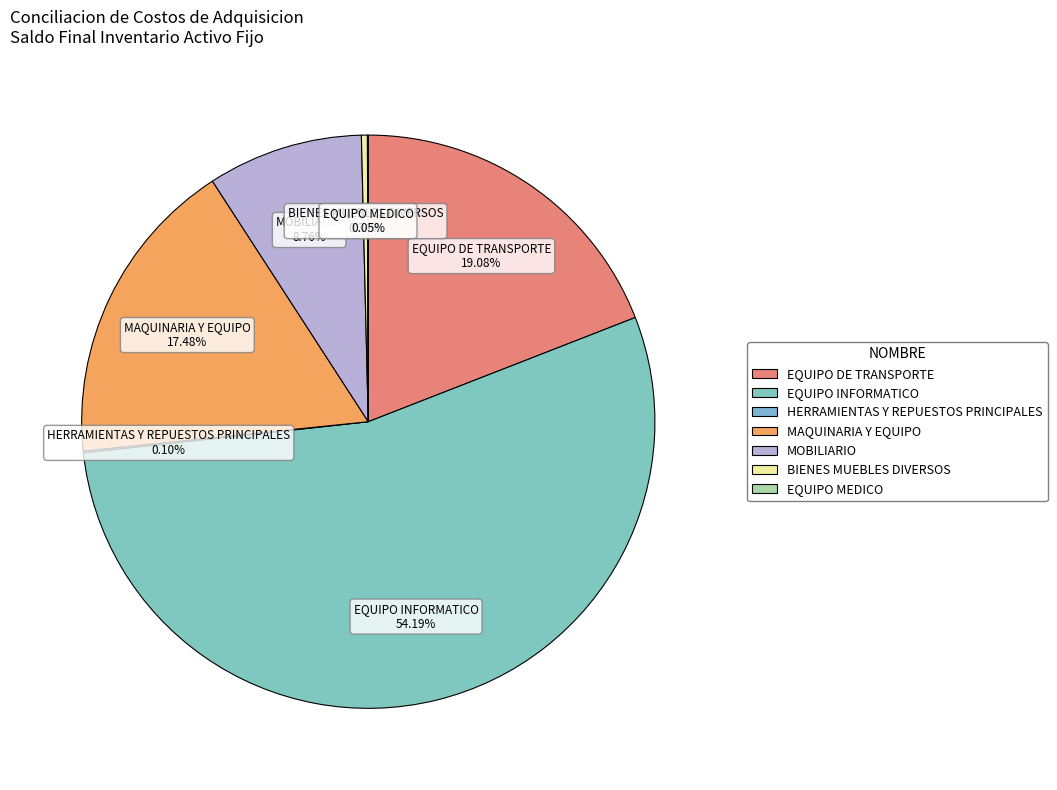

Which category has the biggest portion of the pie?

EQUIPO INFORMATICO